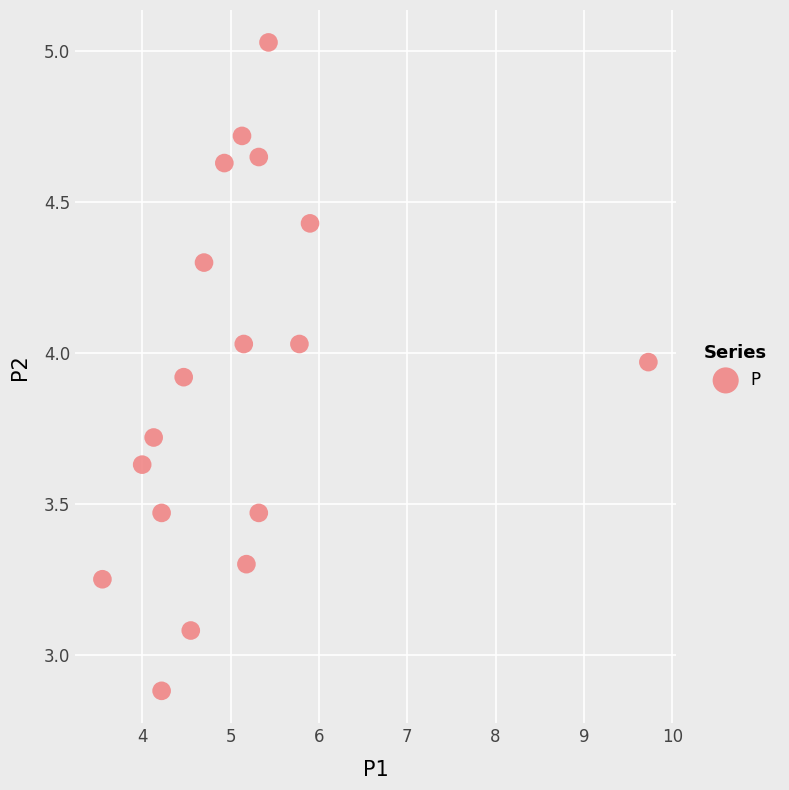

What is the range of X values (max minus min)?

6.2